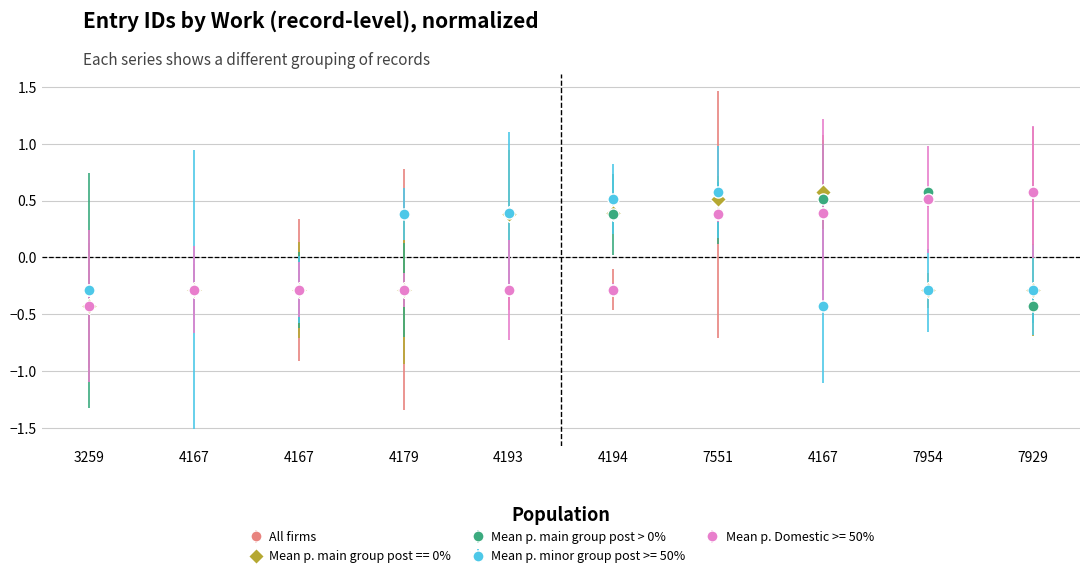

Count the number of categories in the chart.

10